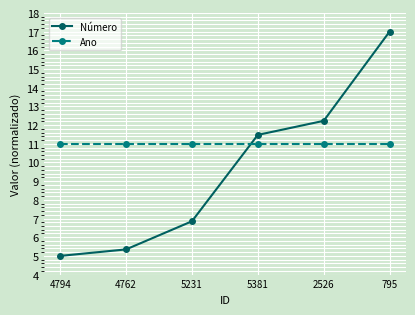

True or false: Ano and Número intersect in this chart.

True